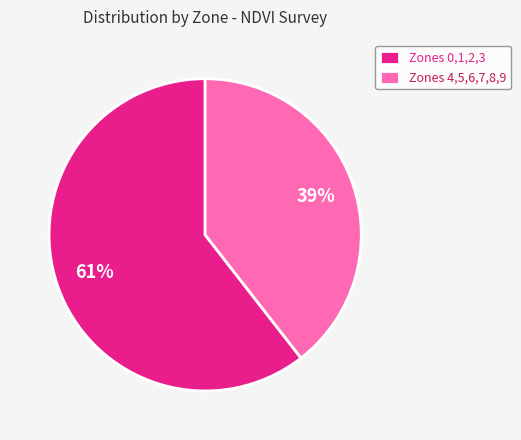

Is there a majority slice in this chart?

Yes